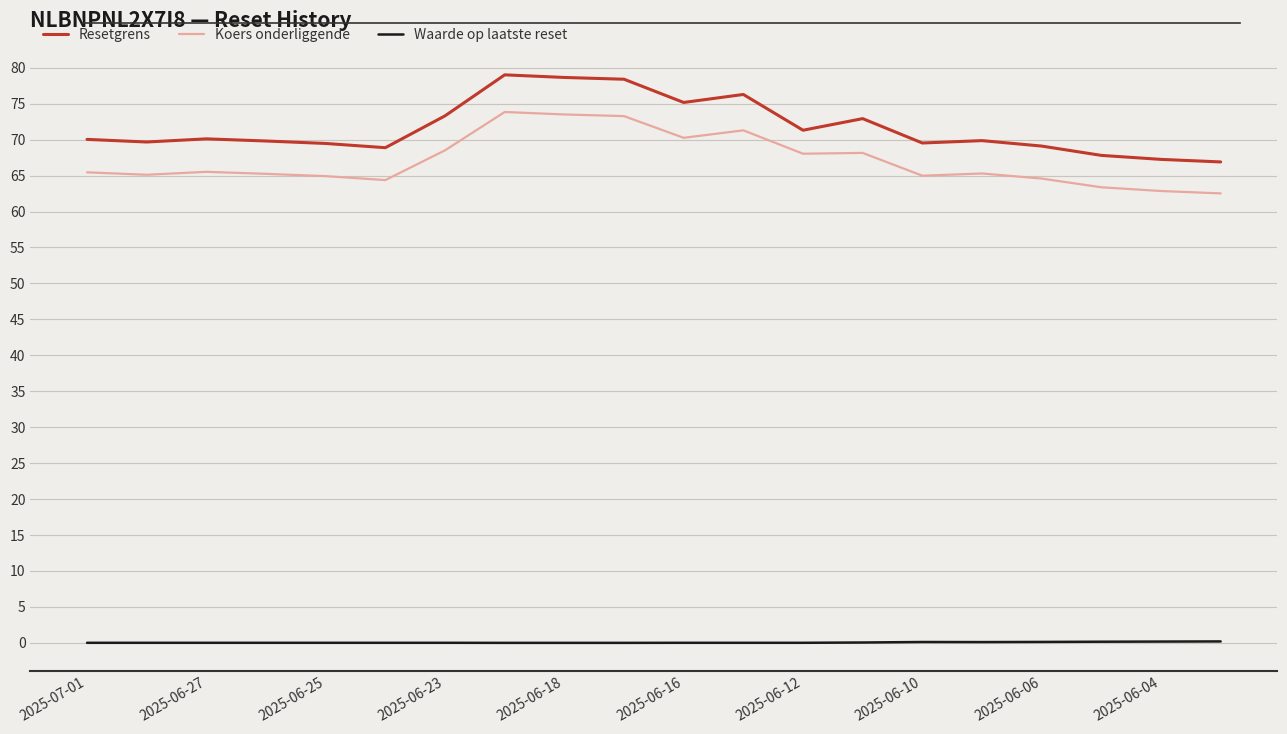

True or false: Waarde op laatste reset and Resetgrens intersect in this chart.

False